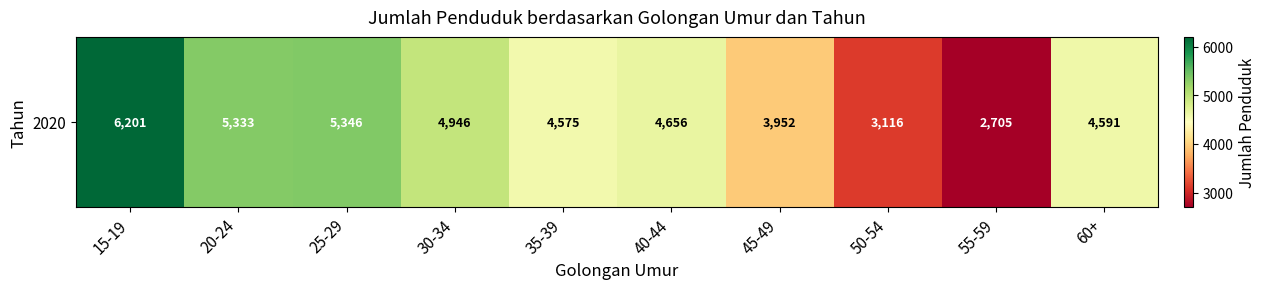

Is it true that the value at 15-19 is 6201?

True